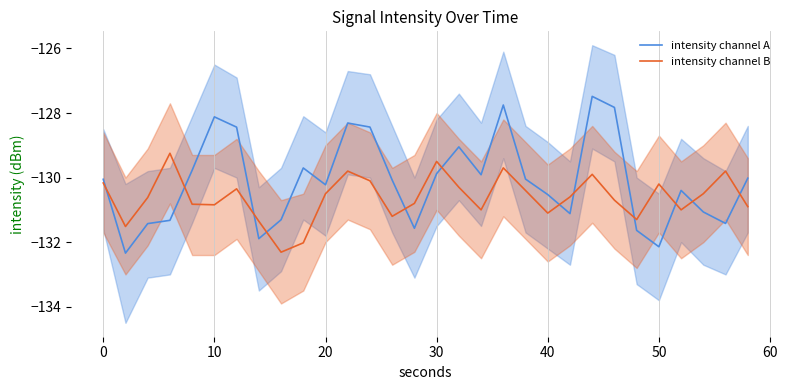

What is the lowest value of the intensity channel B series?

-132.3